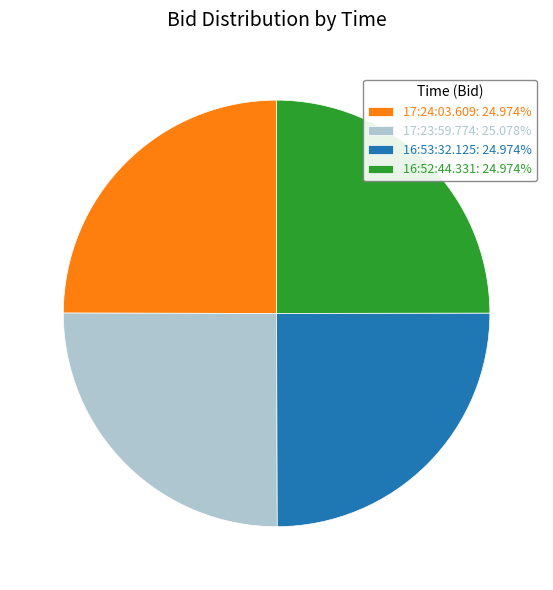

Does 17:23:59.774: 25.078% represent more than half of the total?

No